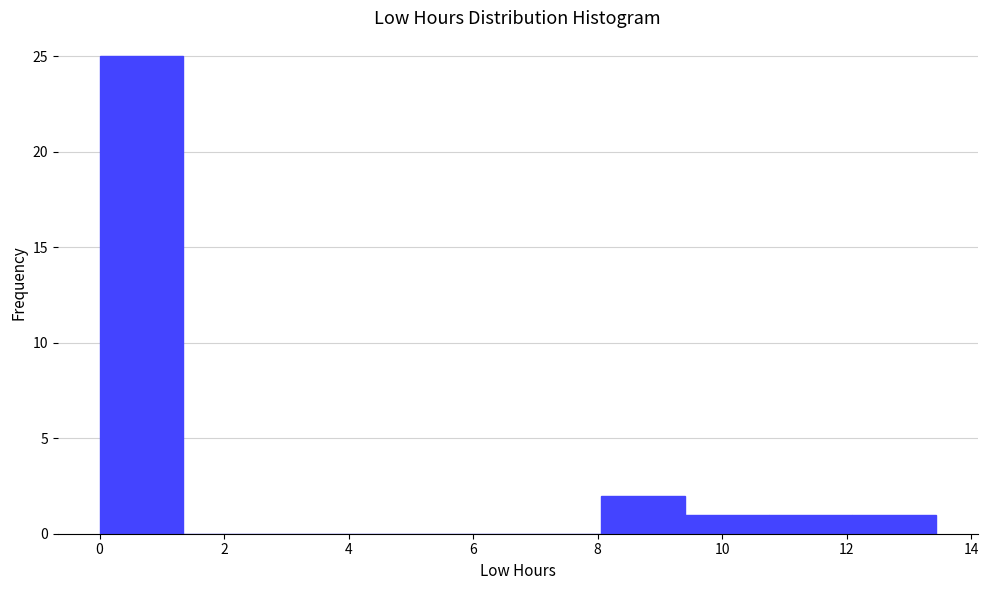

How tall is the bar that spans 9.4 to 10.8 on the x-axis? Neither the bar edges nor the heights are printed on the chart, so give them approximately, as read against the axes.

1